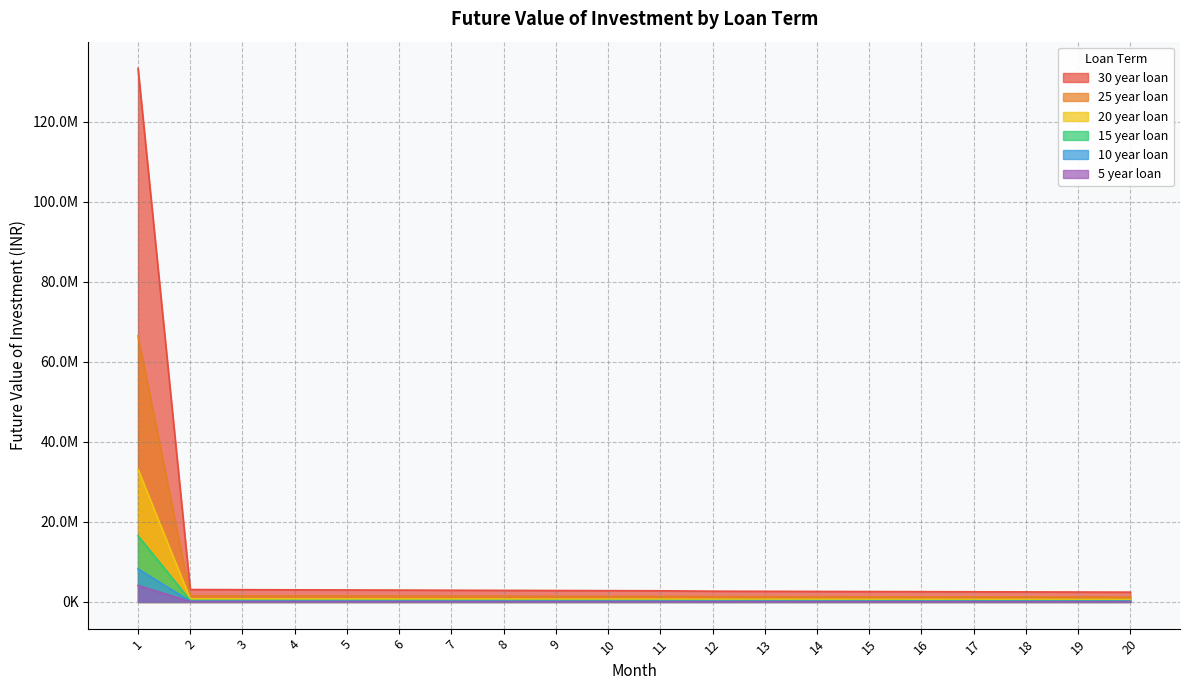

At which category is the sum across all series the highest?

1